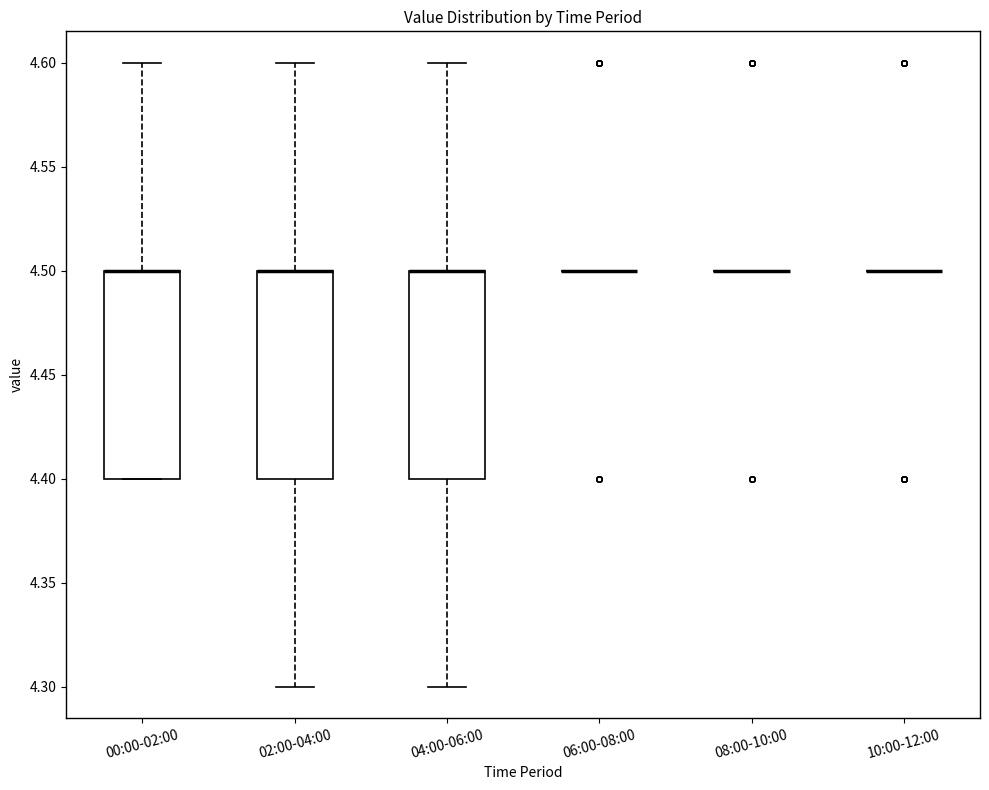

Reading left to right, transcribe this box plot: for each box, give where its median line is, the range the box spans, and where its two whiskers end, as read against the y-axis. The values are not printed on the chart, so give them approximately, as read against the axis.

00:00-02:00: median 4.5 (drawn on the box's upper edge), box 4.4 to 4.5, whiskers 4.4 to 4.6
02:00-04:00: median 4.5 (drawn on the box's upper edge), box 4.4 to 4.5, whiskers 4.3 to 4.6
04:00-06:00: median 4.5 (drawn on the box's upper edge), box 4.4 to 4.5, whiskers 4.3 to 4.6
06:00-08:00: box collapsed to a line at 4.5, whiskers 4.5 to 4.5
08:00-10:00: box collapsed to a line at 4.5, whiskers 4.5 to 4.5
10:00-12:00: box collapsed to a line at 4.5, whiskers 4.5 to 4.5